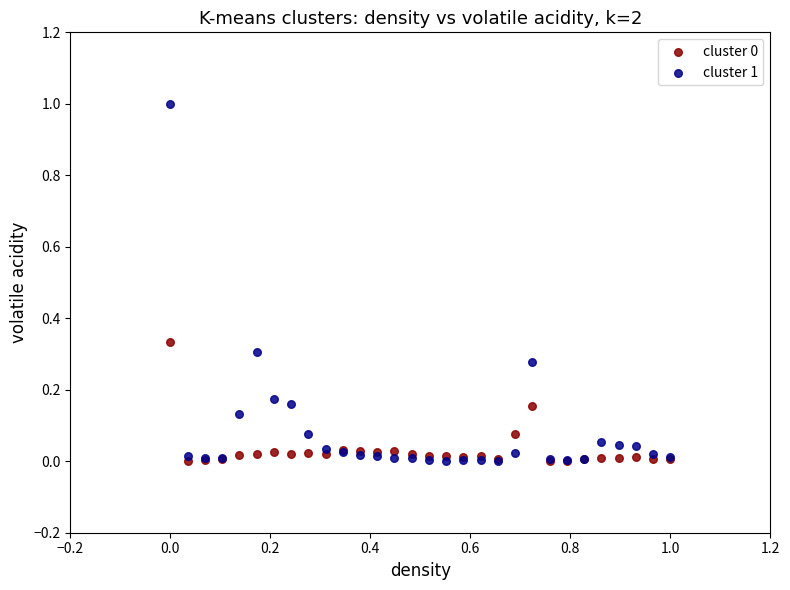

Which series contains the highest Y value?

cluster 1